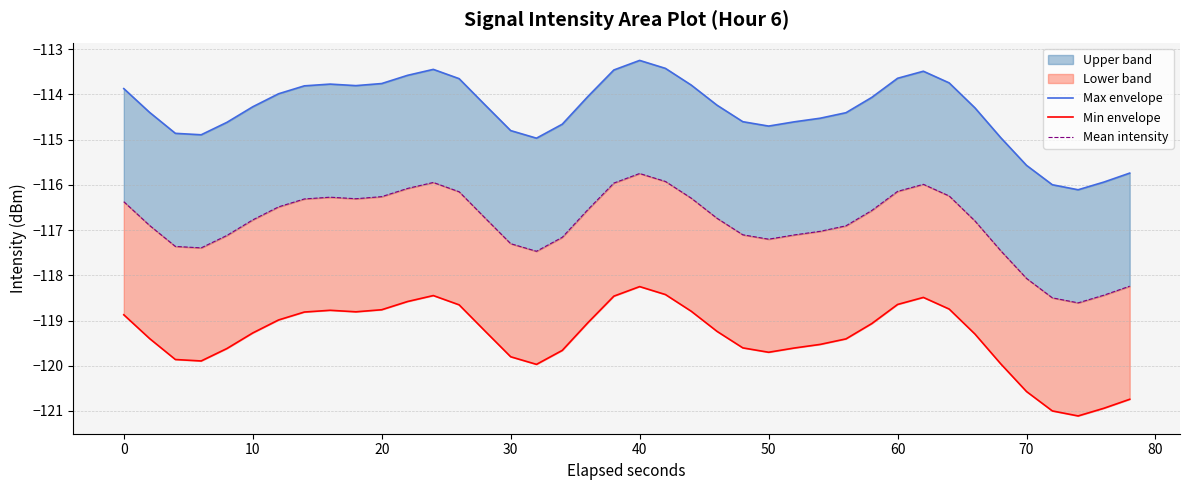

True or false: Max envelope and Min envelope cross at least once.

False